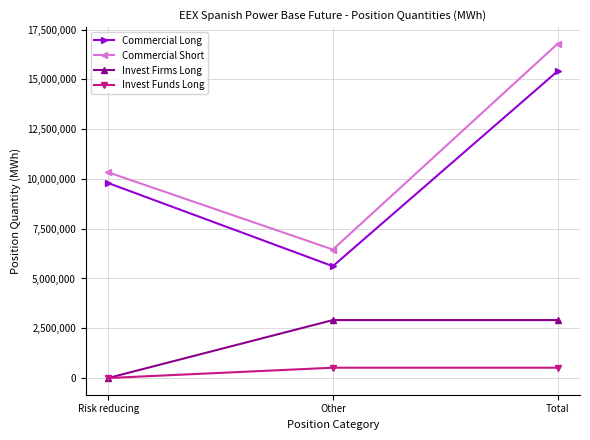

Read the Invest Firms Long value at Total.

2910184